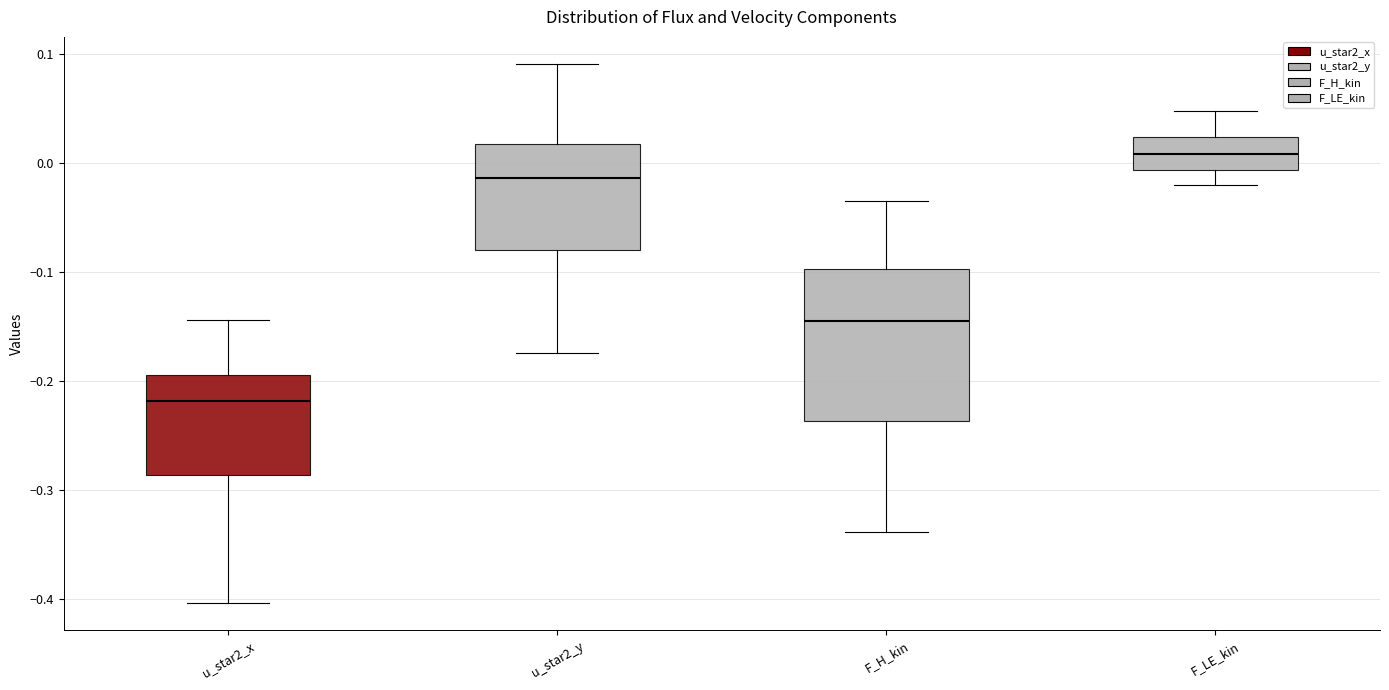

Comparing the boxes themselves (not the whiskers), which one is the tallest?

F_H_kin